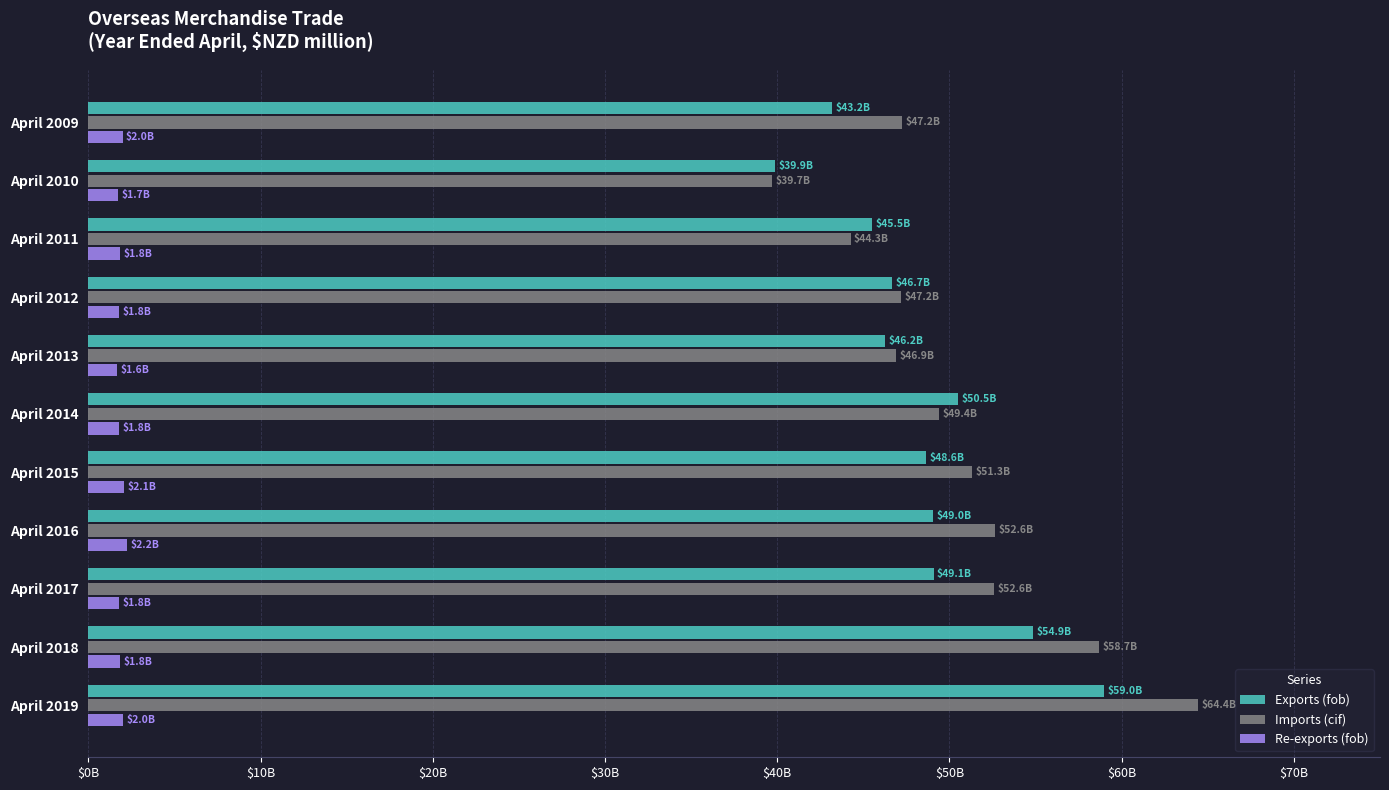

What are all the series names shown in the legend?

Exports (fob), Imports (cif), Re-exports (fob)